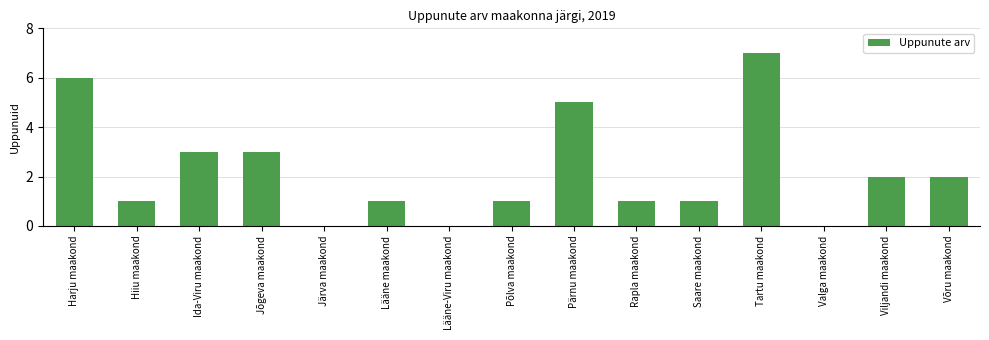

What is the sum of all values?

33